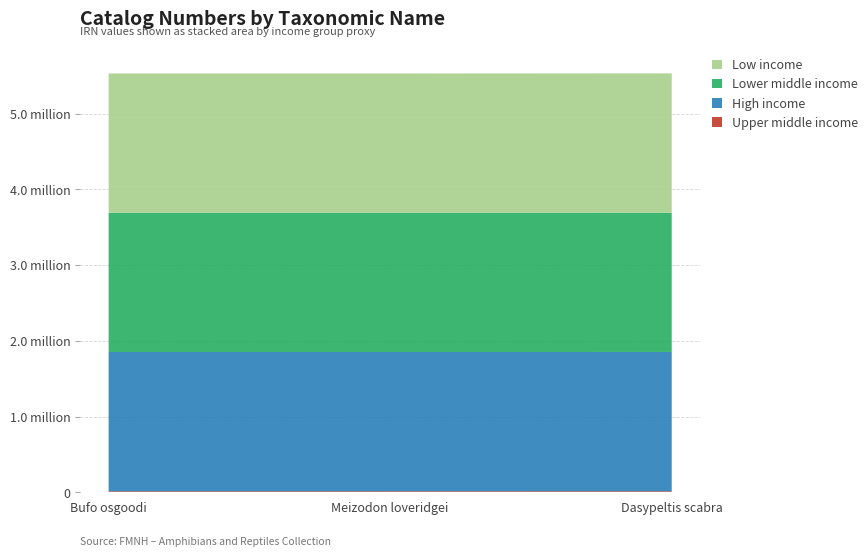

Reading left to right, extract all data points from this chart.

Upper middle income: Bufo osgoodi=12529	Meizodon loveridgei=12536	Dasypeltis scabra=12728
High income: Bufo osgoodi=1839688	Meizodon loveridgei=1839695	Dasypeltis scabra=1839889
Lower middle income: Bufo osgoodi=1839700	Meizodon loveridgei=1839710	Dasypeltis scabra=1839900
Low income: Bufo osgoodi=1839720	Meizodon loveridgei=1839730	Dasypeltis scabra=1839920